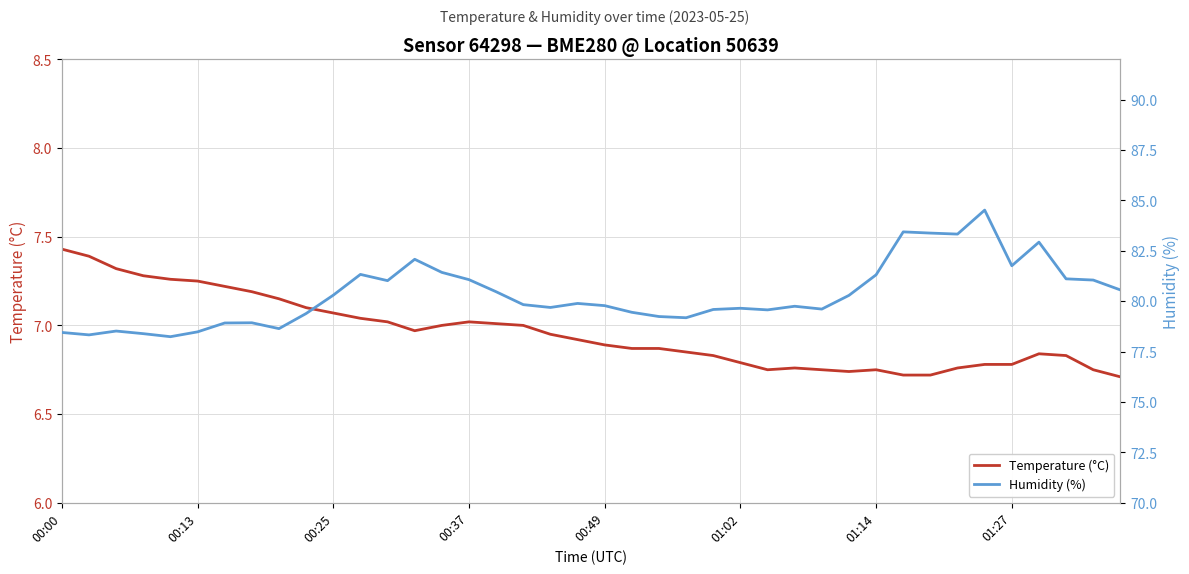

What is the difference between the maximum and minimum values in the Humidity (%) series?

6.3